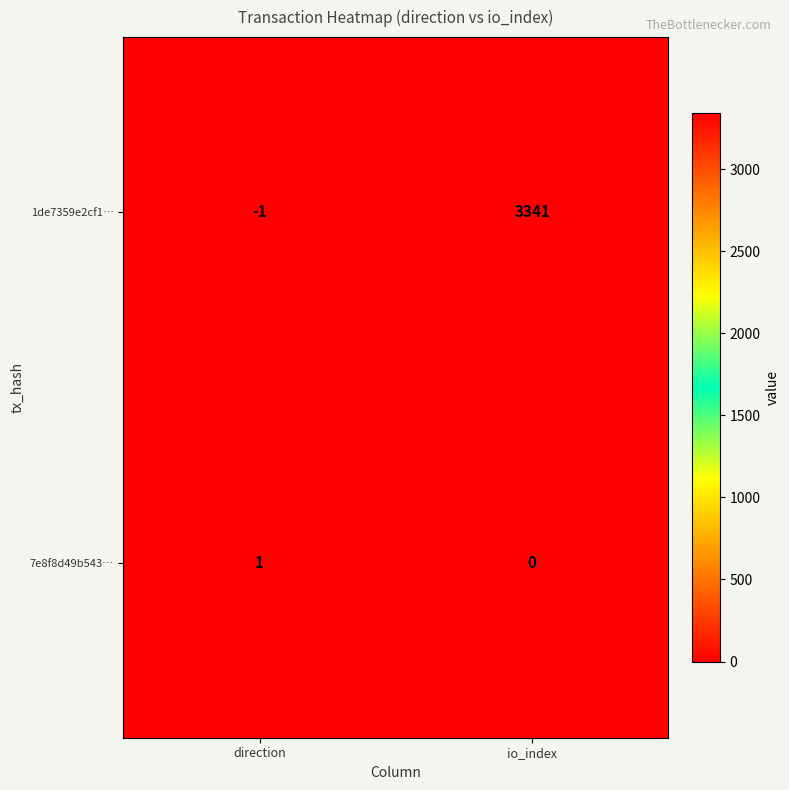

Is it true that 7e8f8d49b543… equals 0 at direction?

False